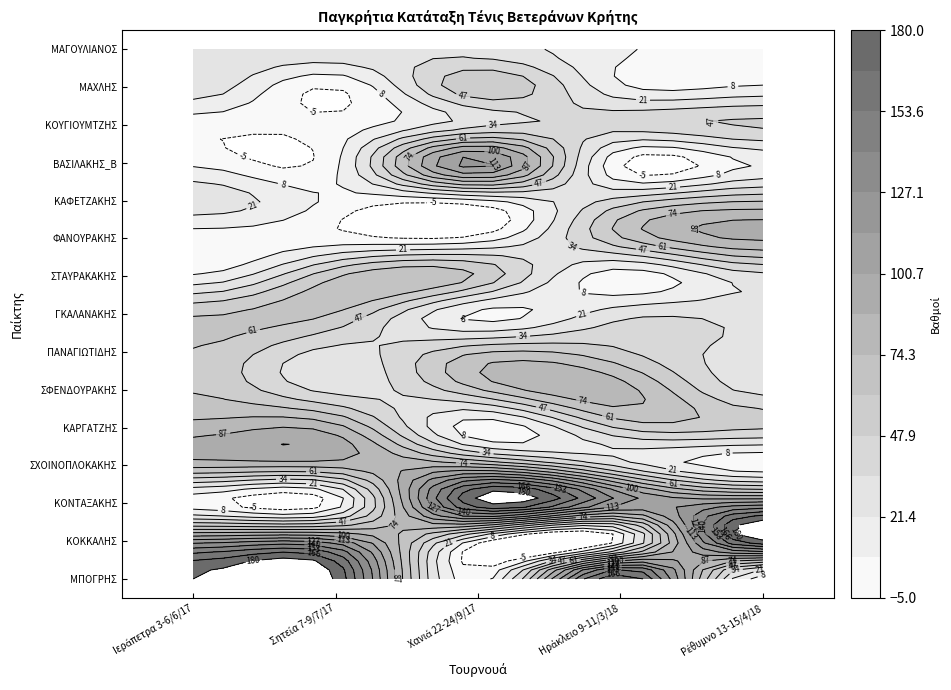

Count the number of data series in this chart.

15